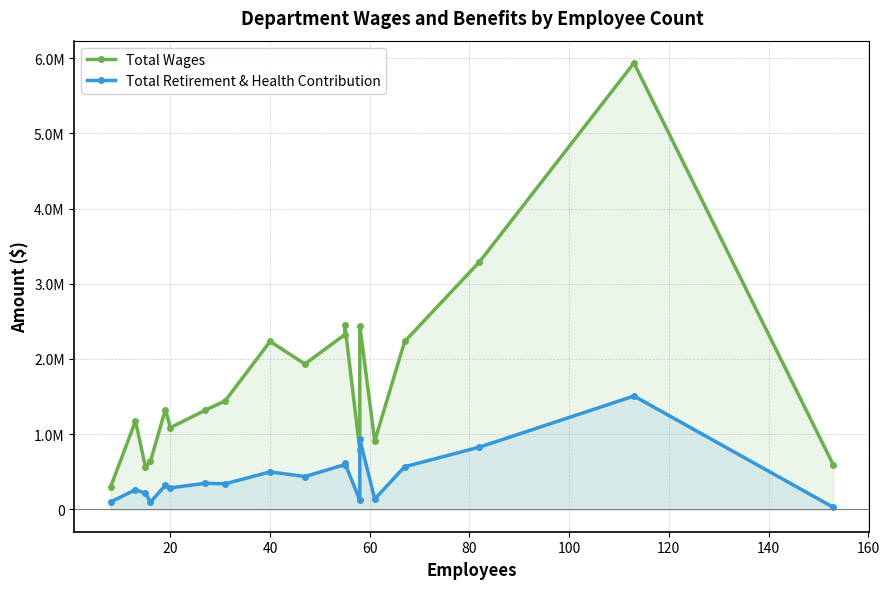

Is the value of Total Retirement & Health Contribution at 100 greater than the value of Total Wages at 18?

No